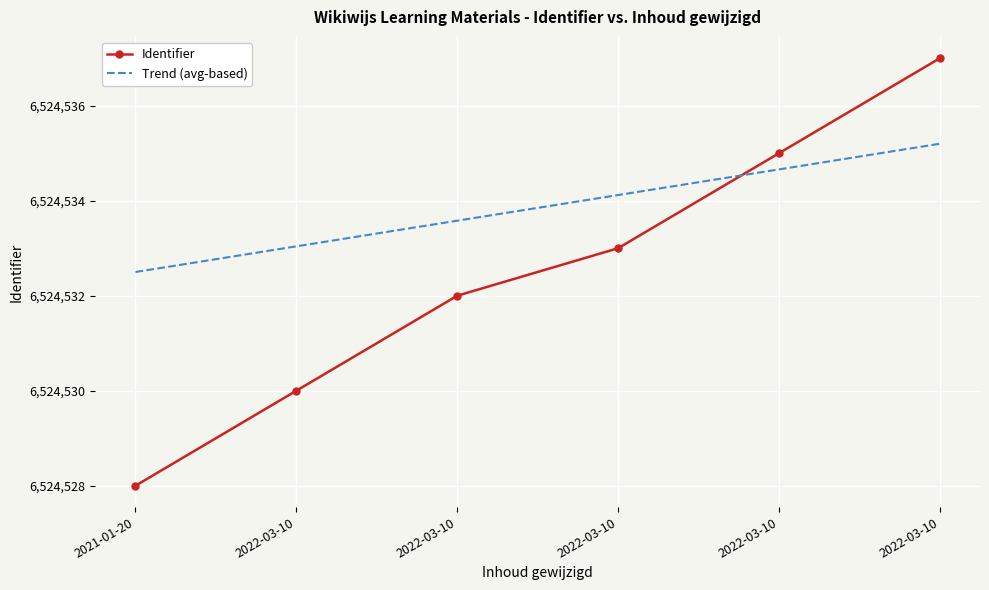

What is the maximum value for Trend (avg-based)?

6524535.2